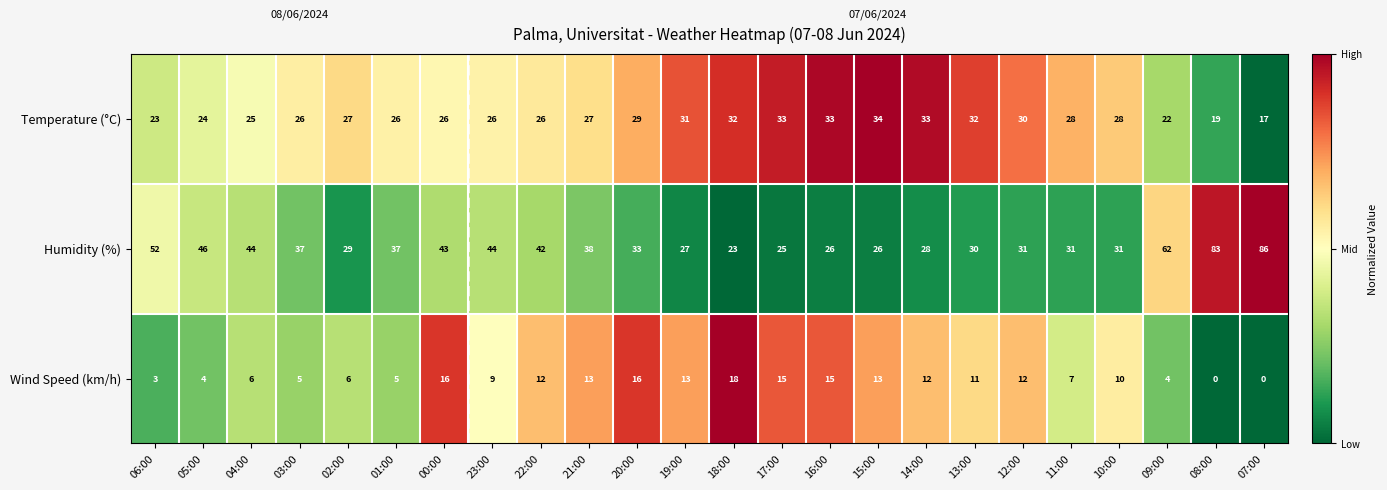

List the series in order of their peak value, highest first.

Humidity (%), Temperature (°C), Wind Speed (km/h)